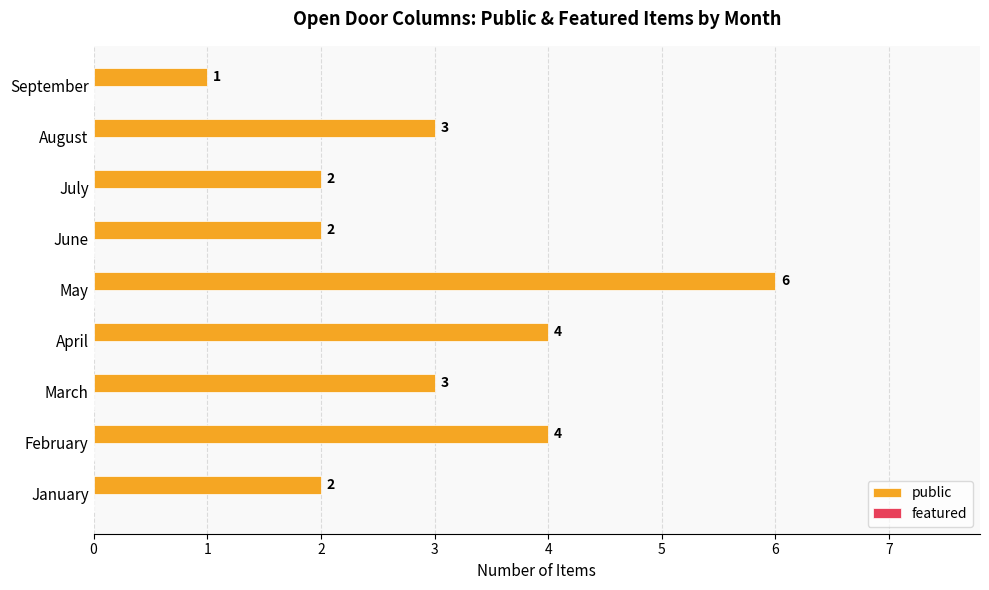

What is the sum of all values?

27